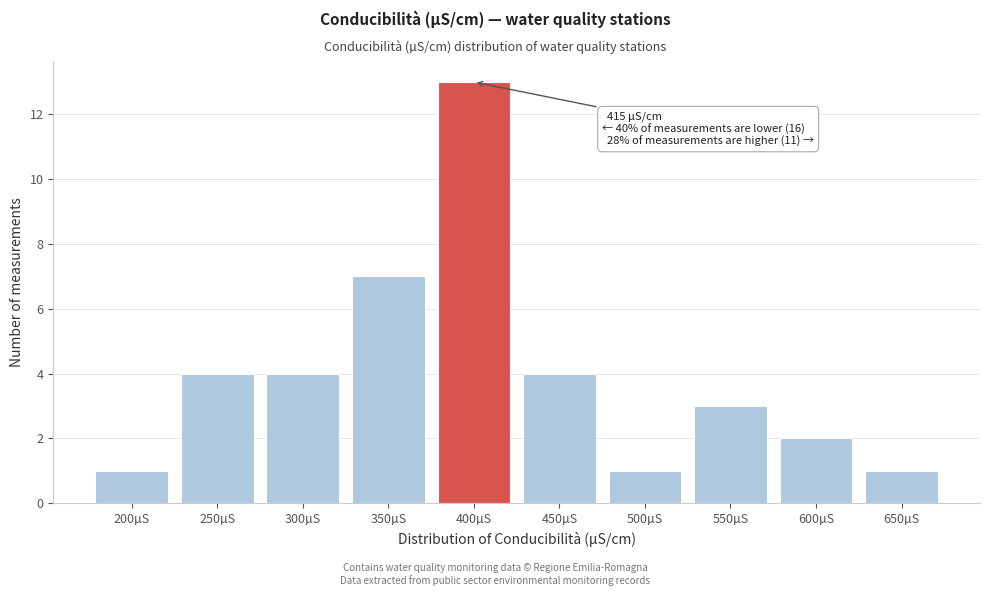

Reading left to right, what are all the values shown in this chart?

200µS=1	250µS=4	300µS=4	350µS=7	400µS=13	450µS=4	500µS=1	550µS=3	600µS=2	650µS=1